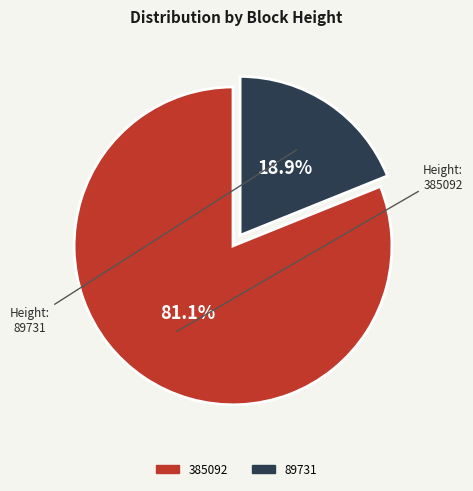

What percentage is NOT represented by 89731?

81.1%